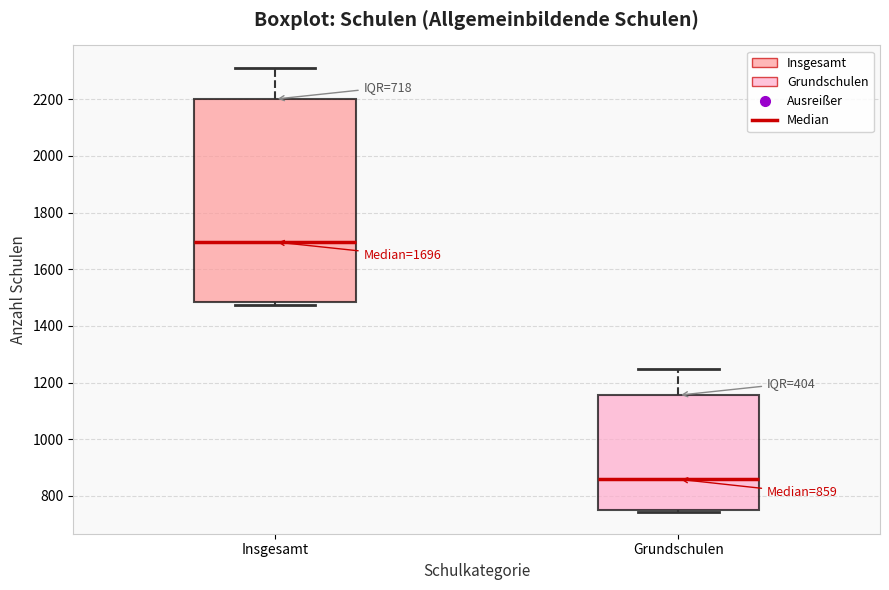

Which box is the tallest, from its lower edge to its upper edge?

Insgesamt